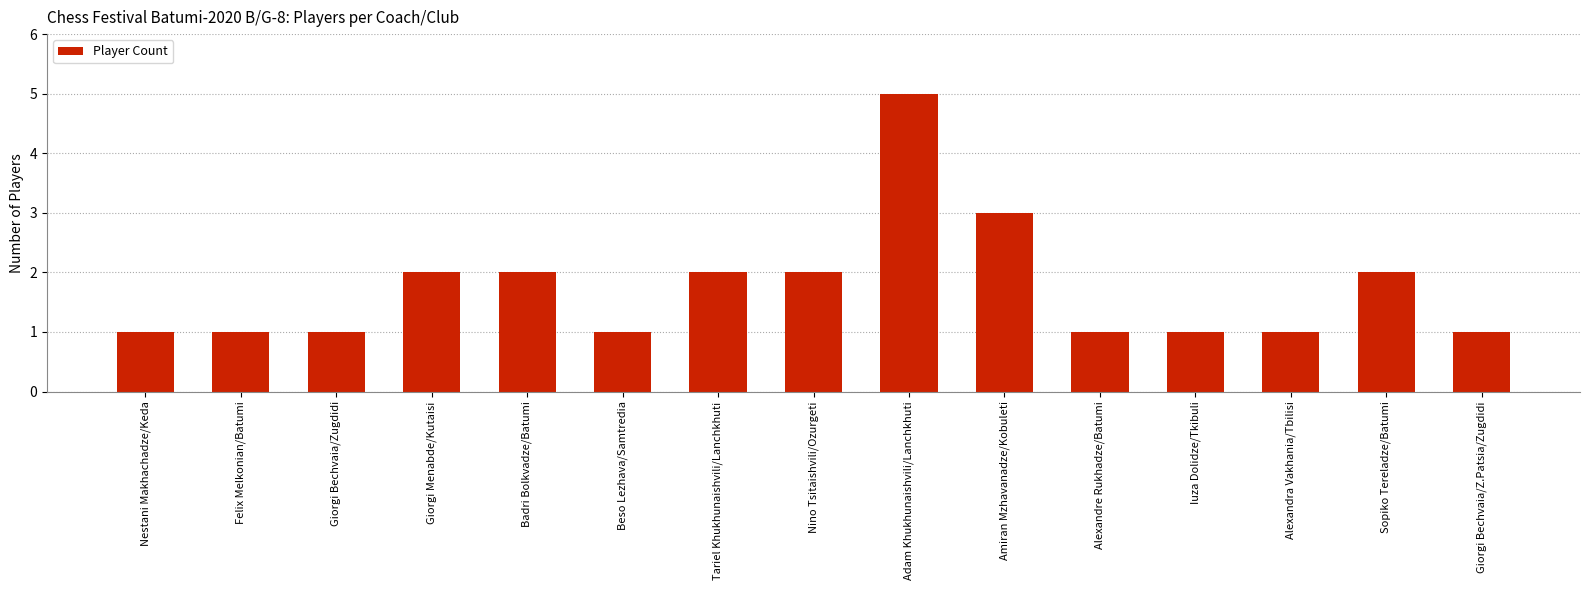

What is the label of the 8th bar from the right?

Nino Tsitaishvili/Ozurgeti